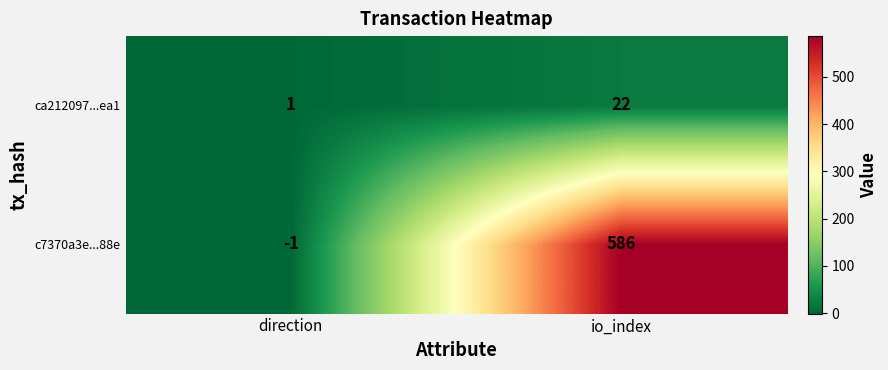

At which label is c7370a3e...88e closest to 292?

direction